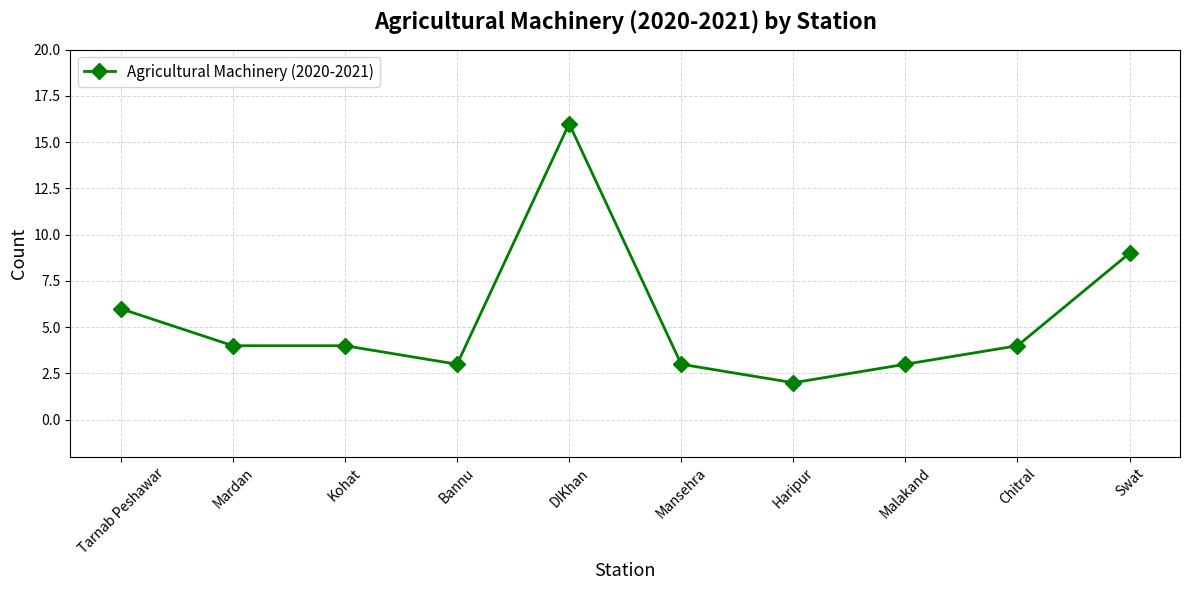

Is it true that the value at Bannu is 5?

False